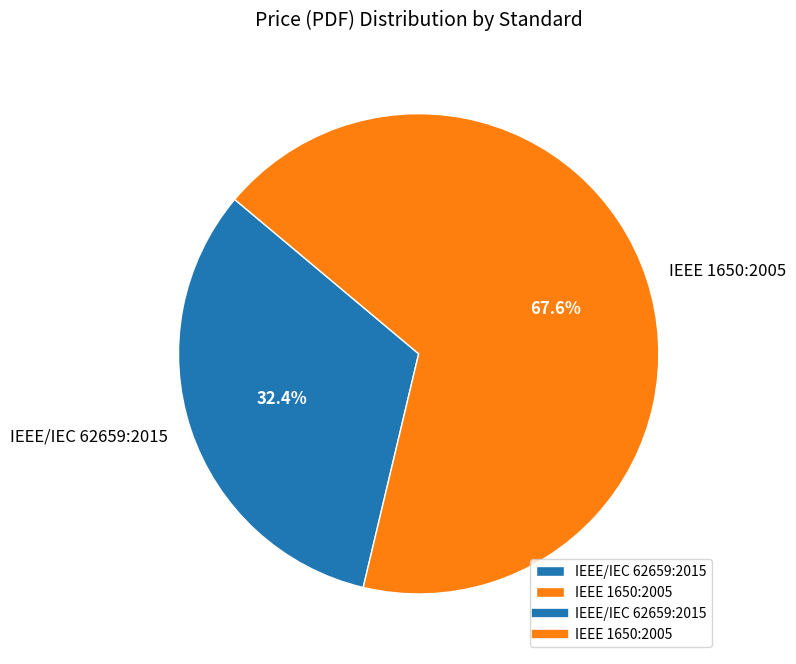

Rank the categories by value from highest to lowest.

IEEE 1650:2005, IEEE/IEC 62659:2015